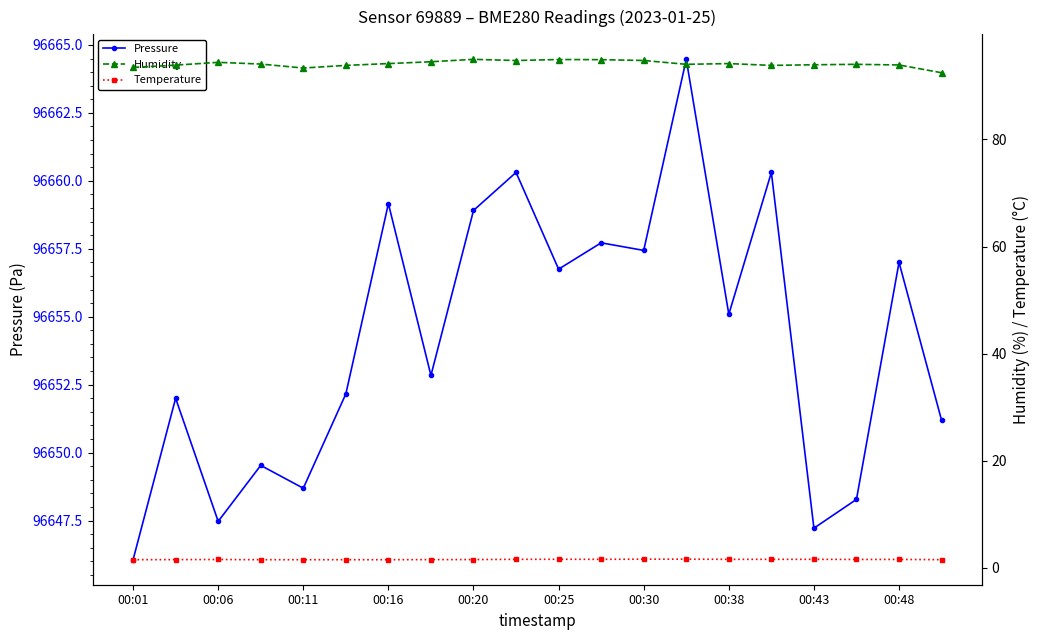

Where is the first local minimum for Pressure?

00:06